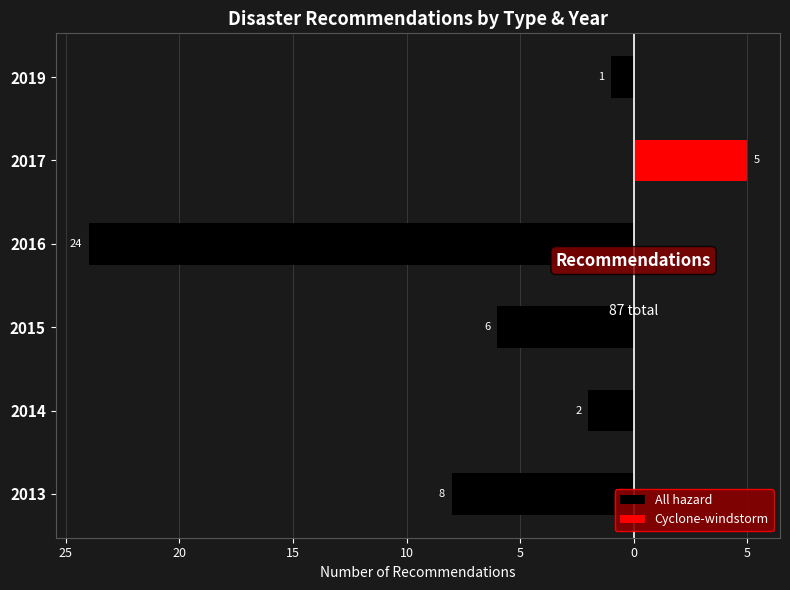

Does the chart contain any negative values?

Yes